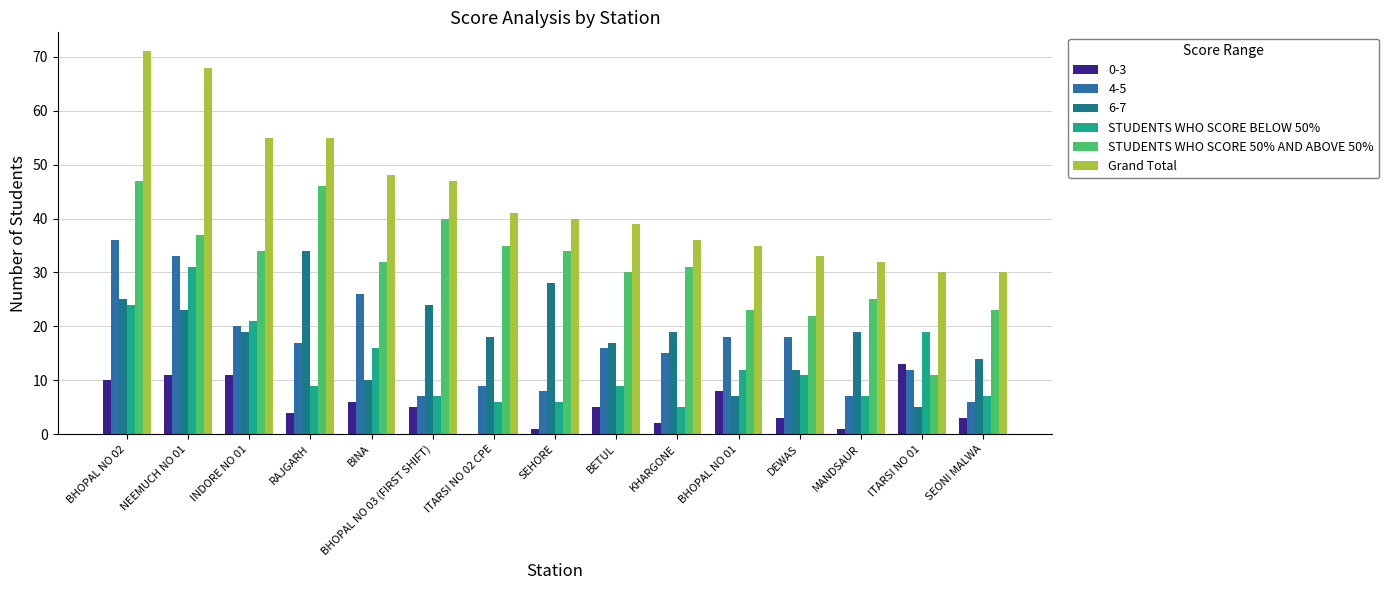

Does the chart contain stacked bars?

No